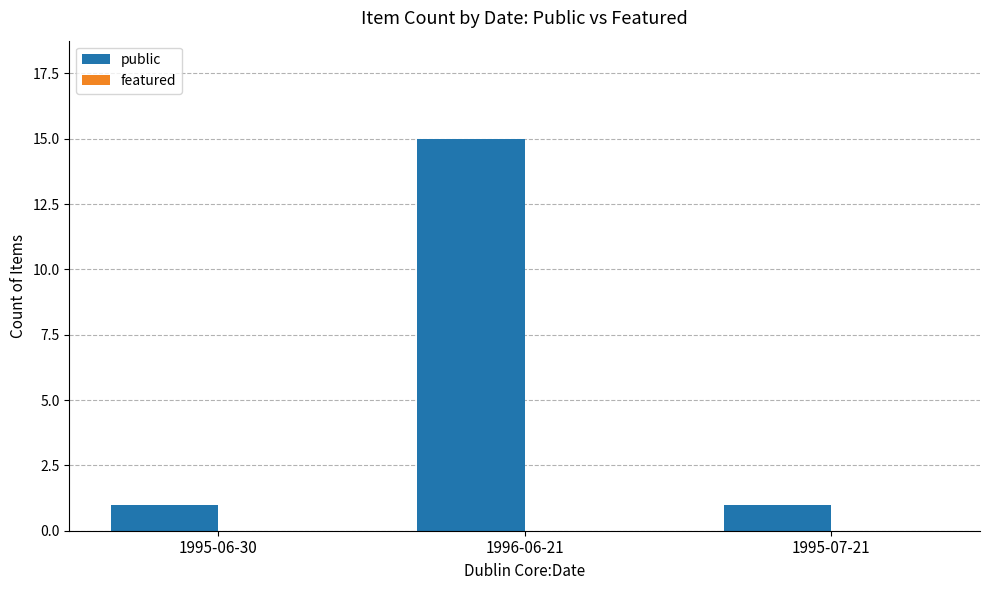

What is the label of the 3rd bar from the right?

1995-06-30